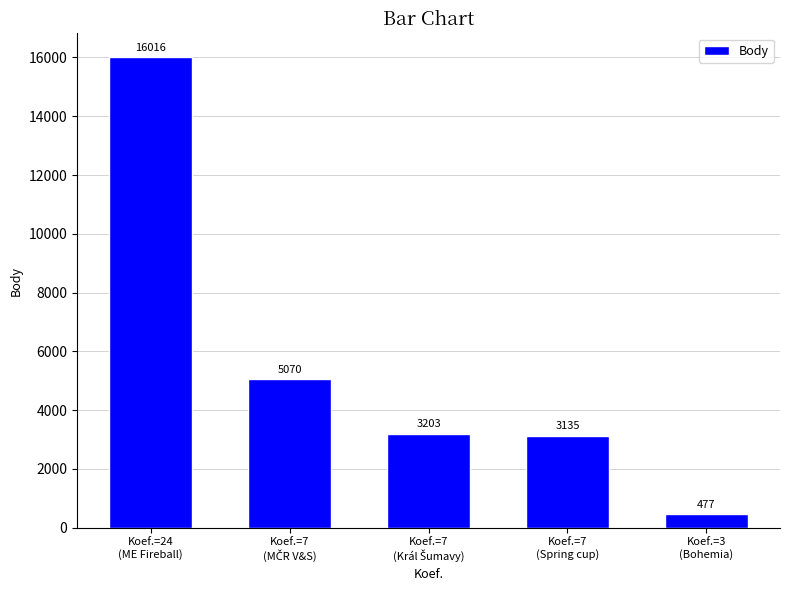

What is the smallest value displayed?

477